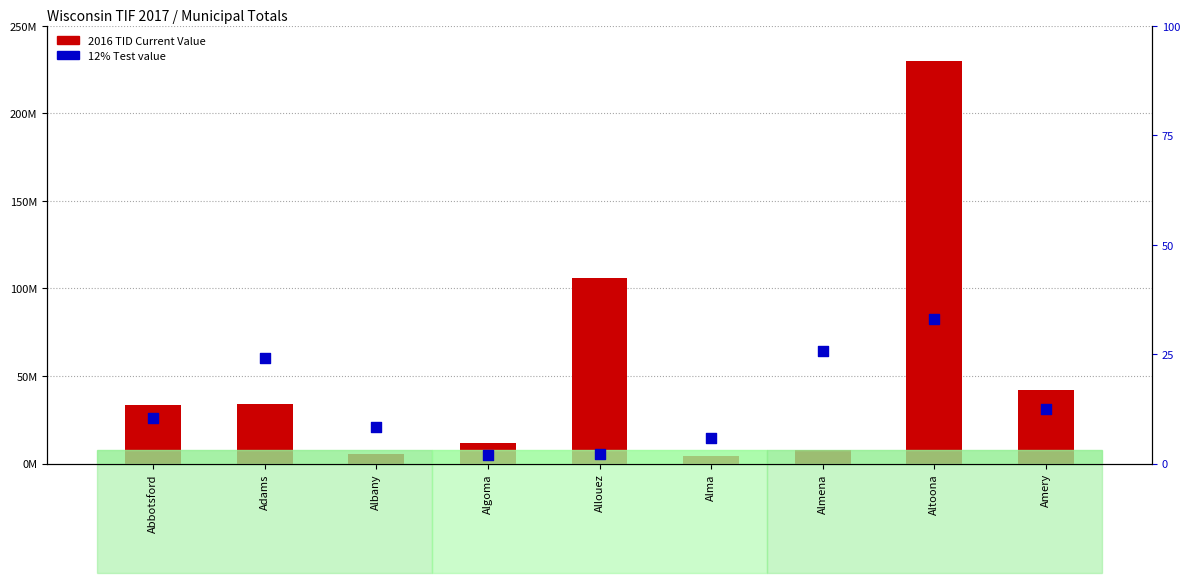

Which series reaches the maximum Y coordinate?

2016 TID Current Value